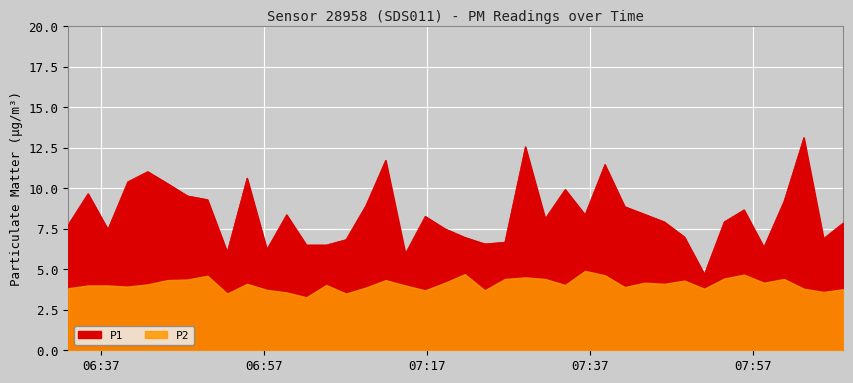

Which series has the widest spread of values?

P1